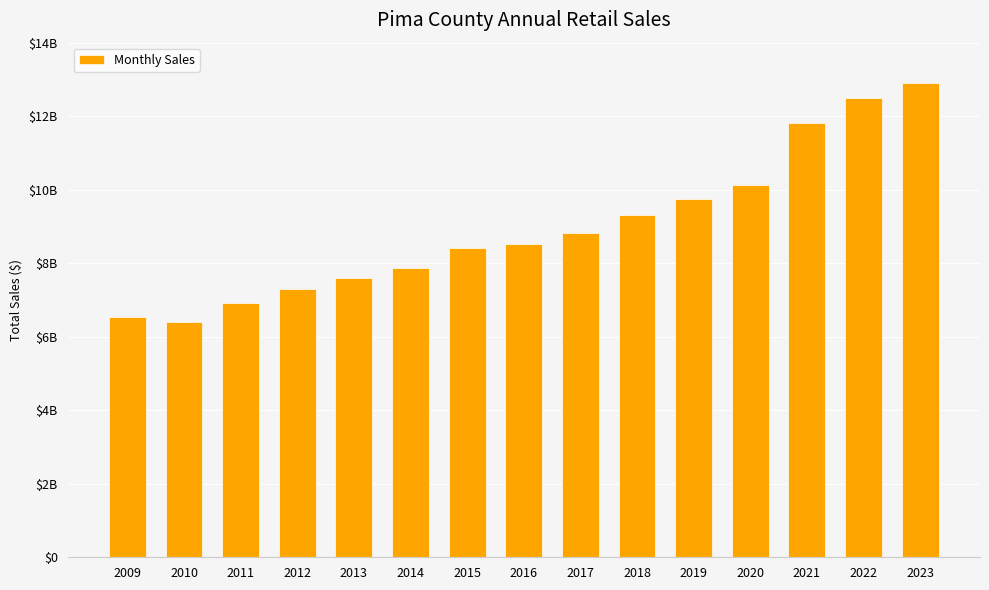

Does the chart contain any negative values?

No